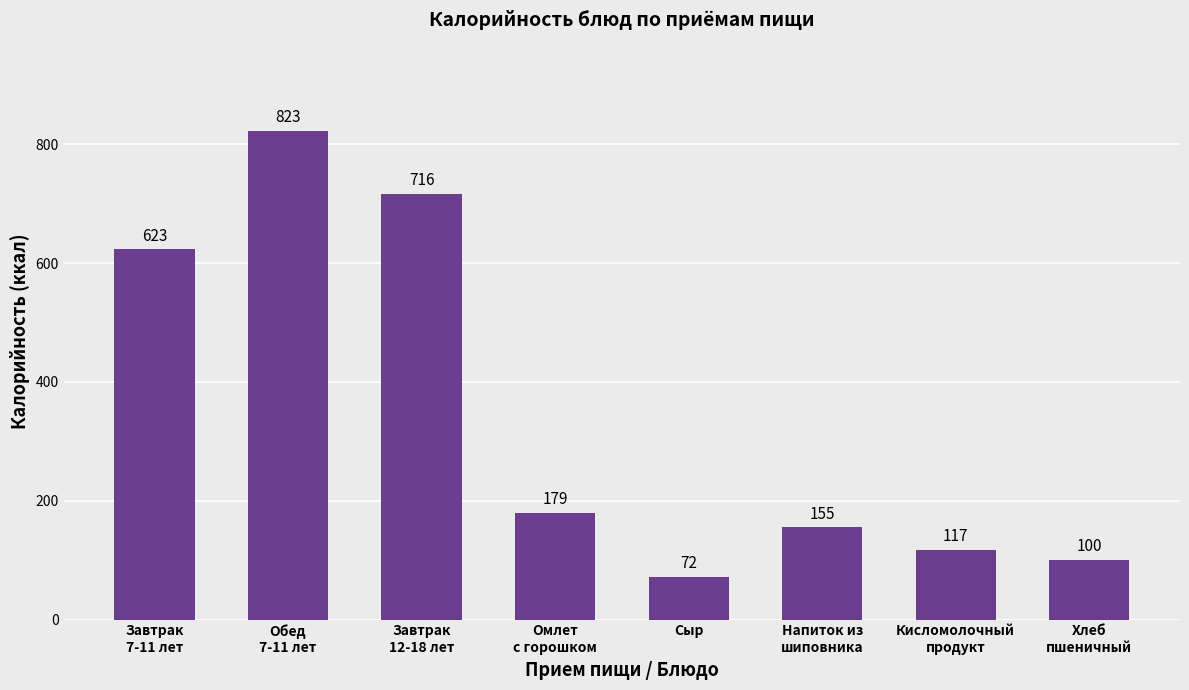

List the labels in order of value, largest first.

Обед
7-11 лет, Завтрак
12-18 лет, Завтрак
7-11 лет, Омлет
с горошком, Напиток из
шиповника, Кисломолочный
продукт, Хлеб
пшеничный, Сыр